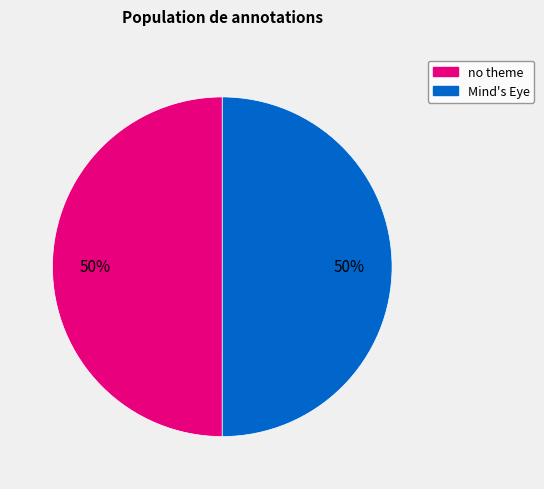

To the nearest percent, what is the combined percentage of Mind's Eye and no theme?

100%